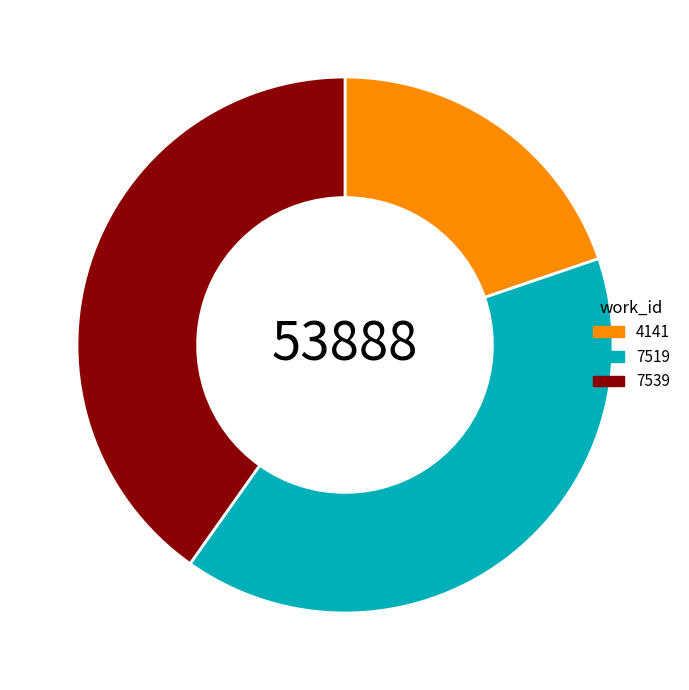

Between 4141 and 7539, which is larger?

7539